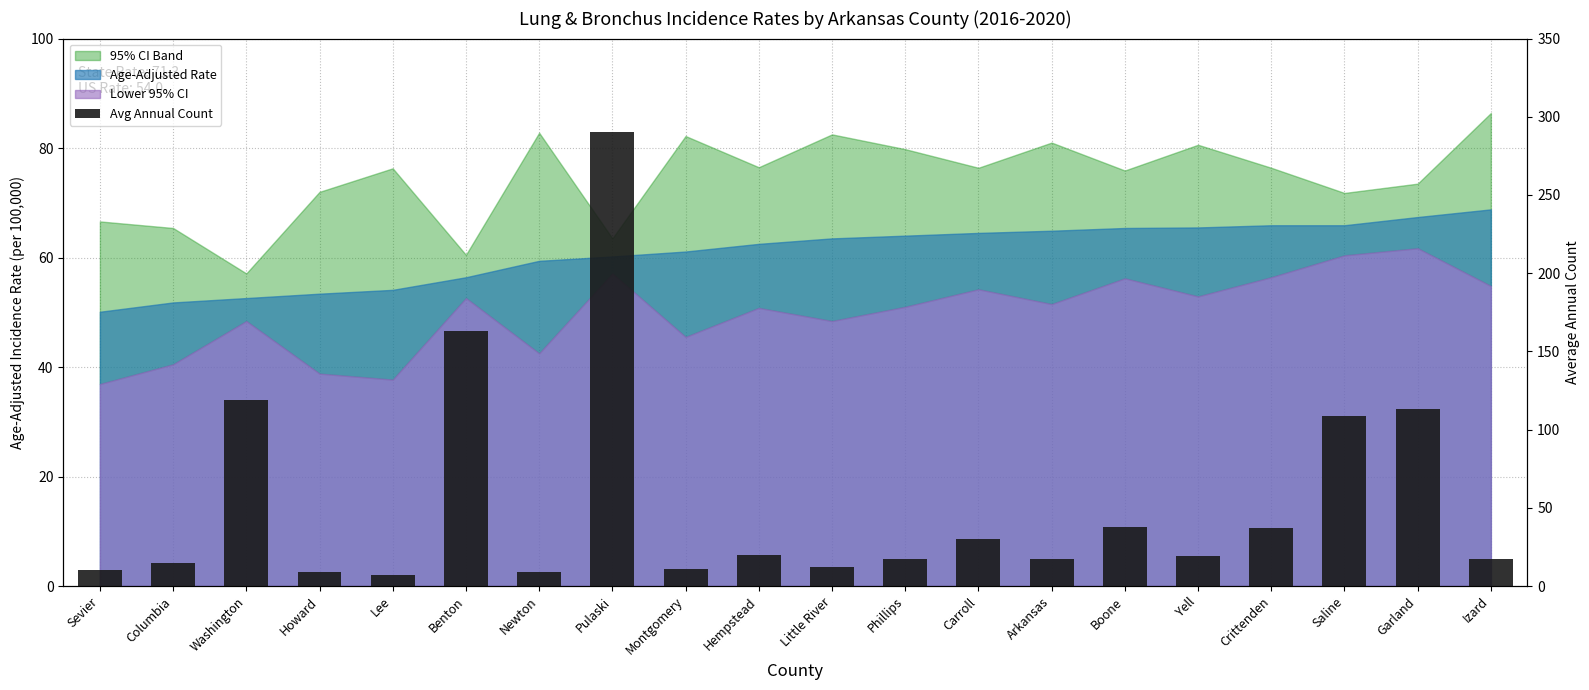

The value at Garland is 76. True or false?

False